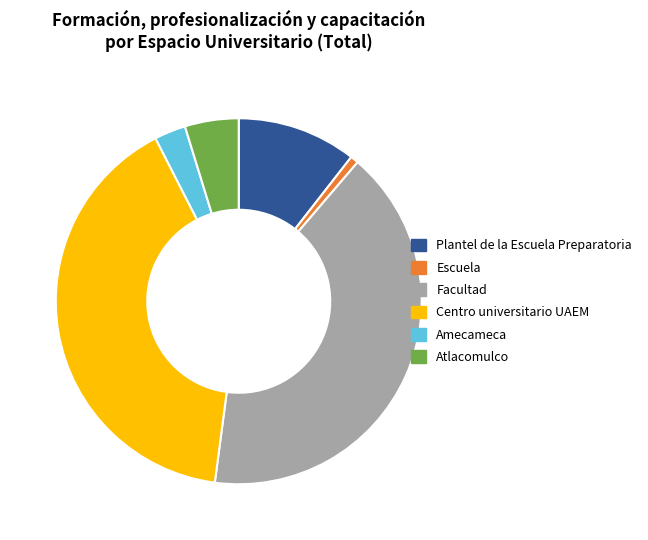

Which slice is the smallest?

Escuela